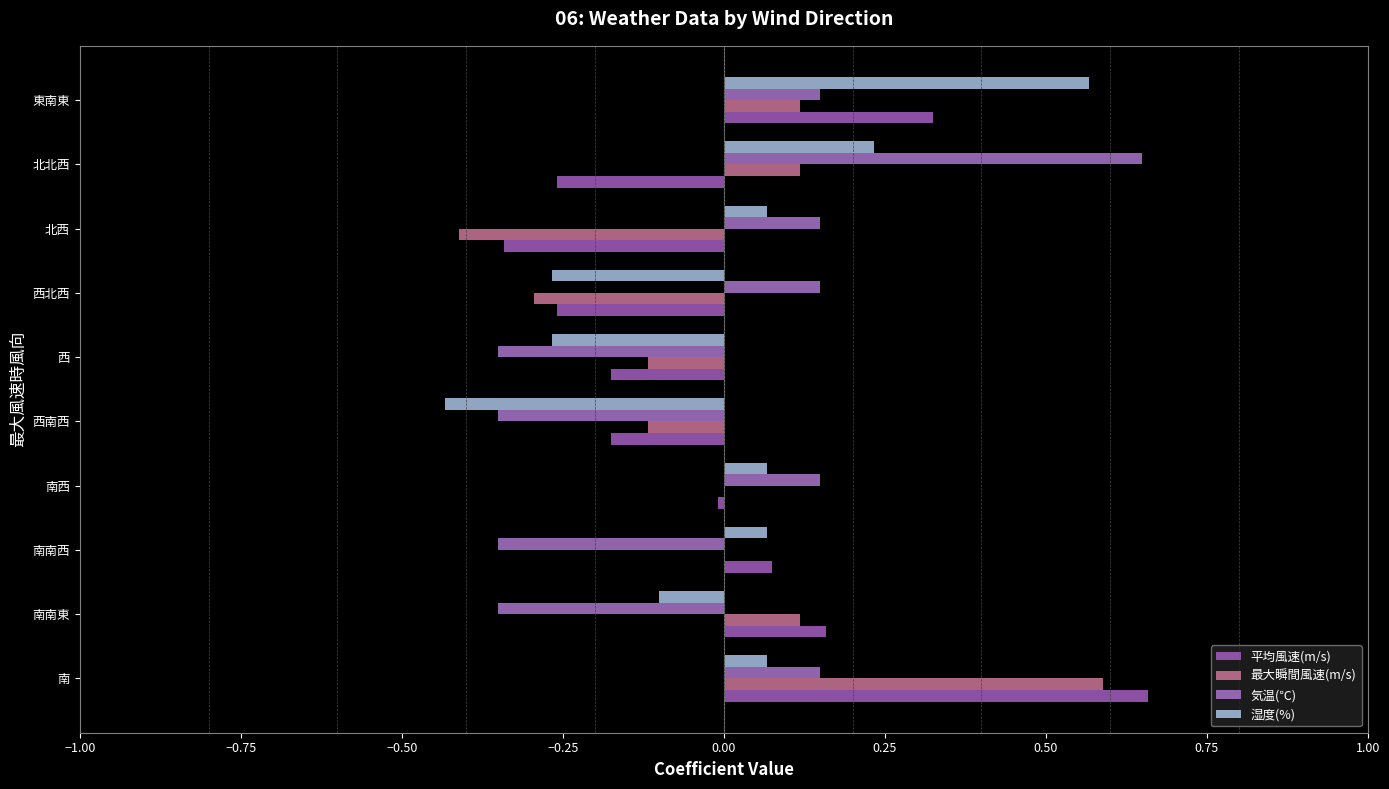

How many distinct data groups are displayed?

4